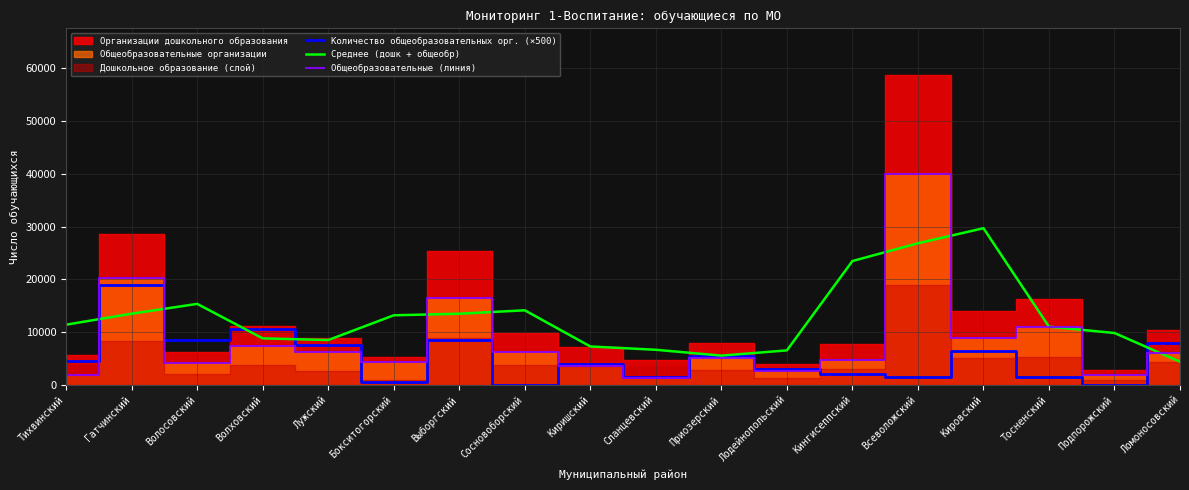

What is the sum of all Количество общеобразовательных орг. (×500) values?

92500.0